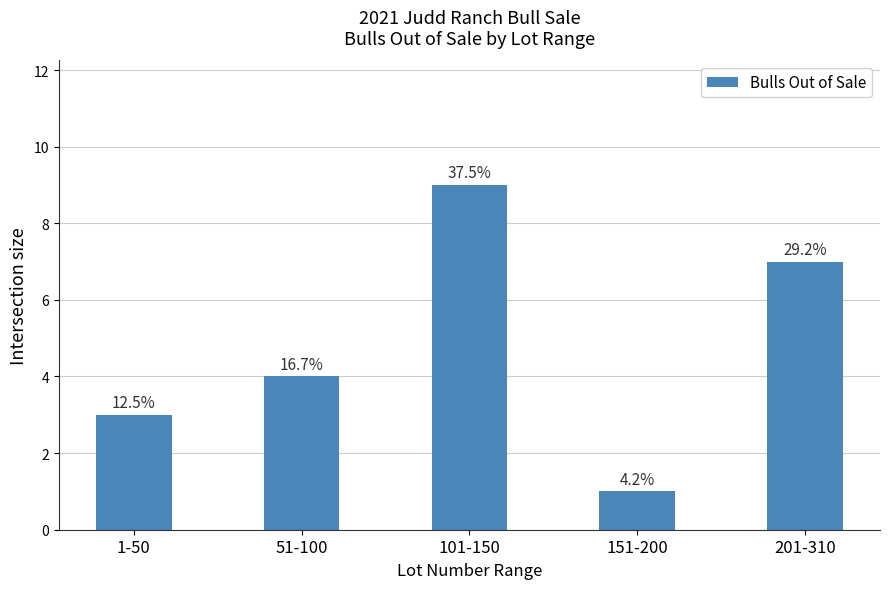

The chart shows a value of 10 at 201-310. True or false?

False